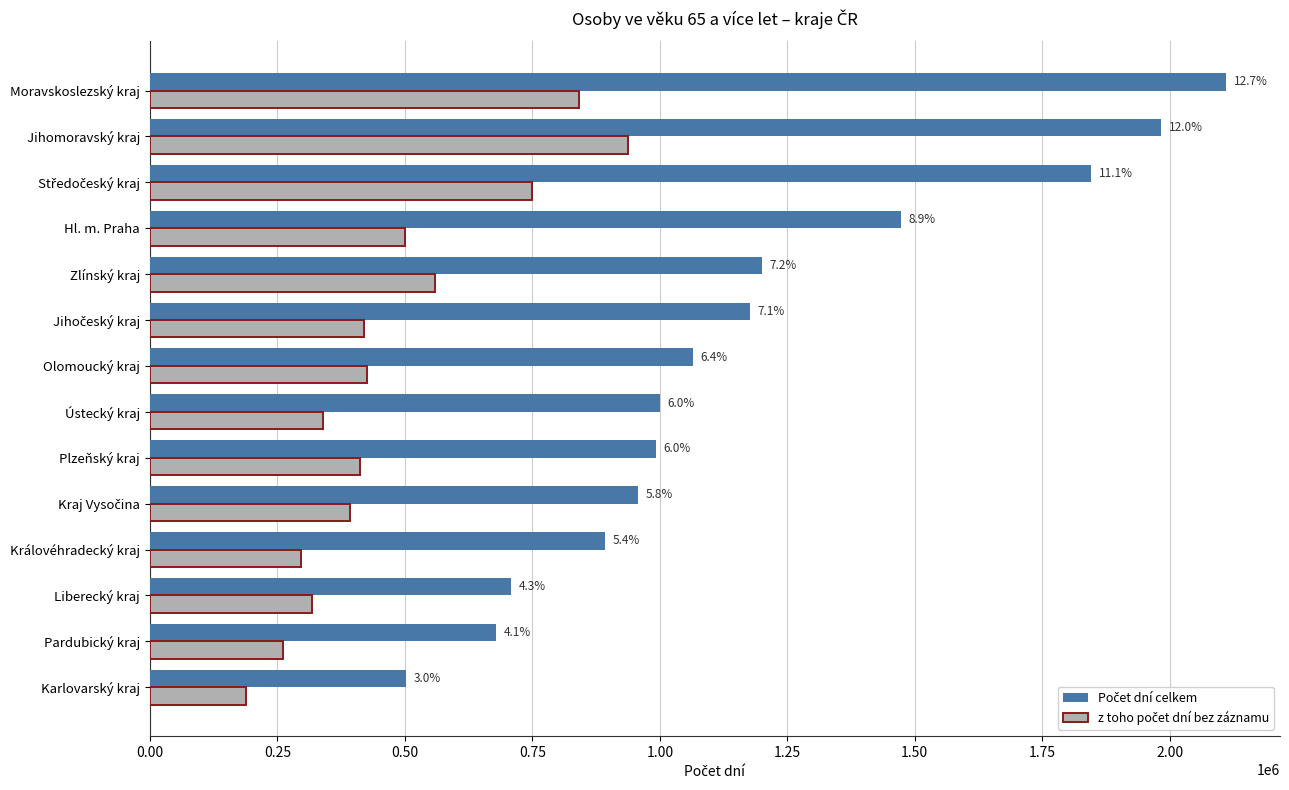

Which series has the largest range (max minus min)?

Počet dní celkem